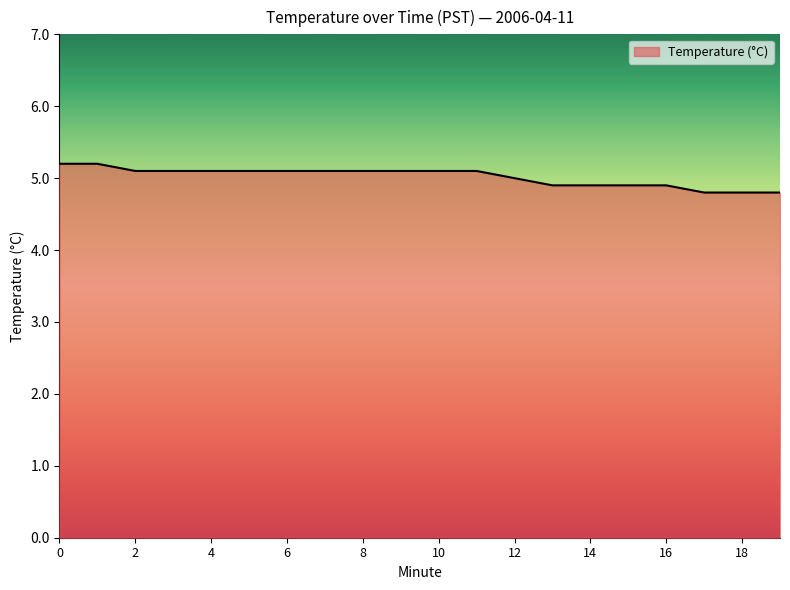

What is the minimum value shown in the chart?

4.8